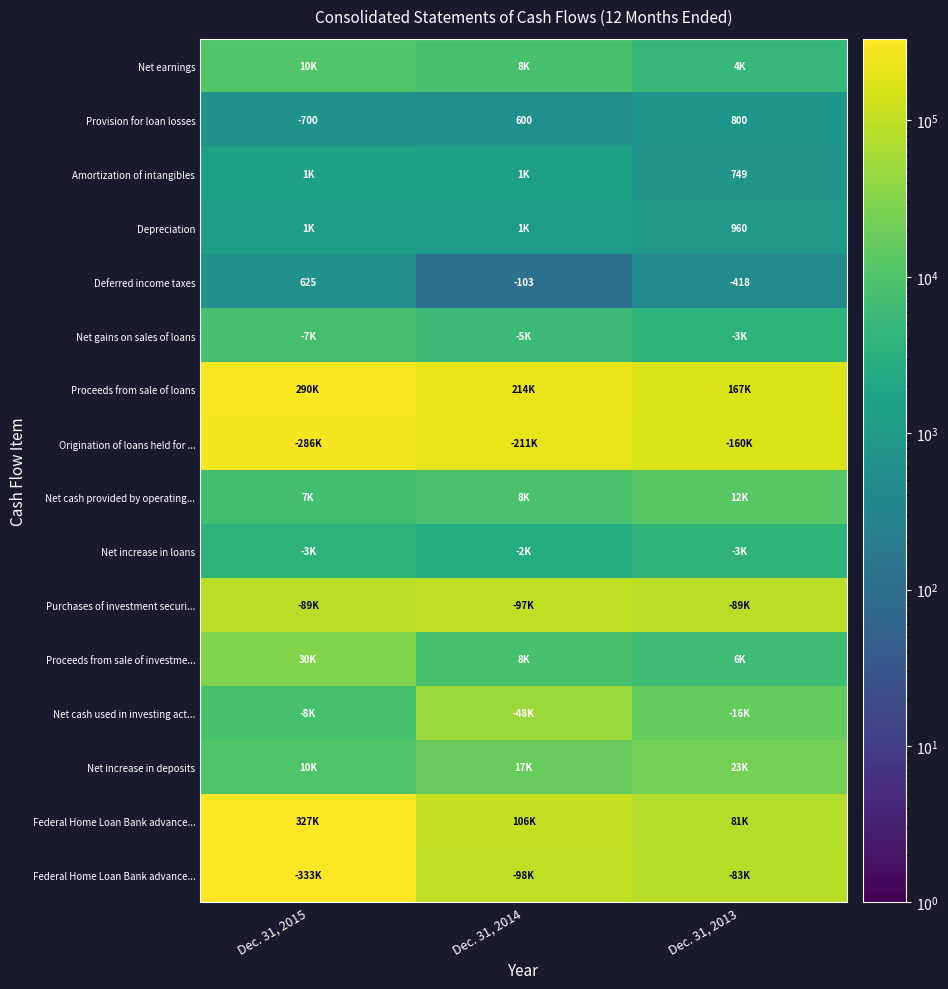

What is the total value across all series at Dec. 31, 2015?

1410618